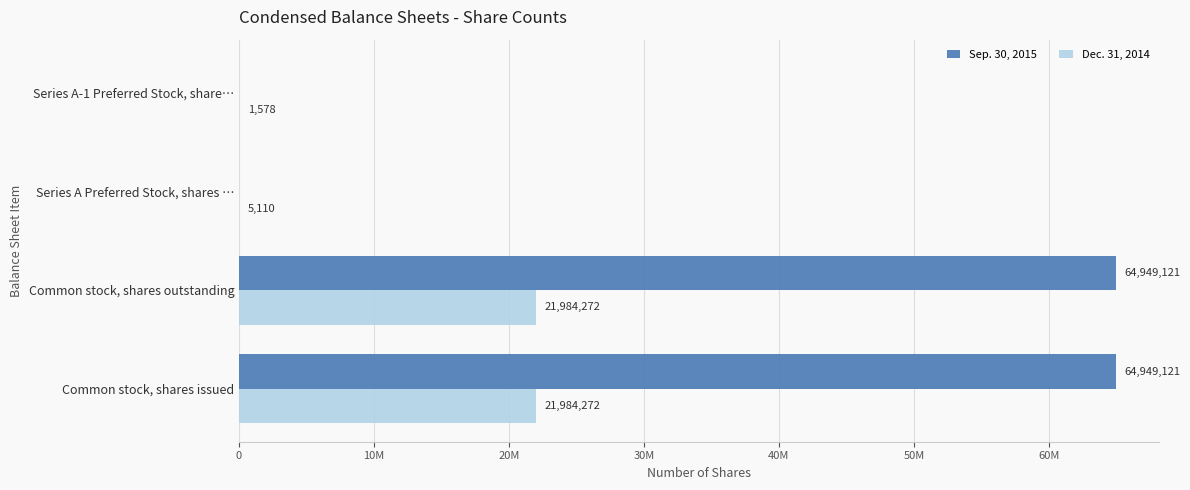

What are all the series names shown in the legend?

Sep. 30, 2015, Dec. 31, 2014